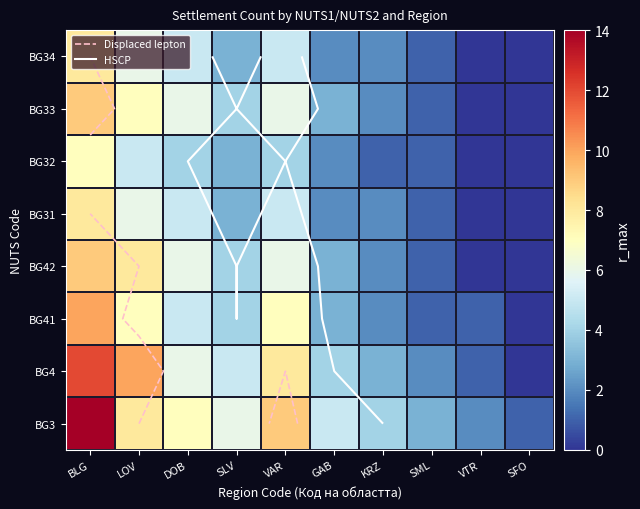

Read the BG3 value at SFO.

1